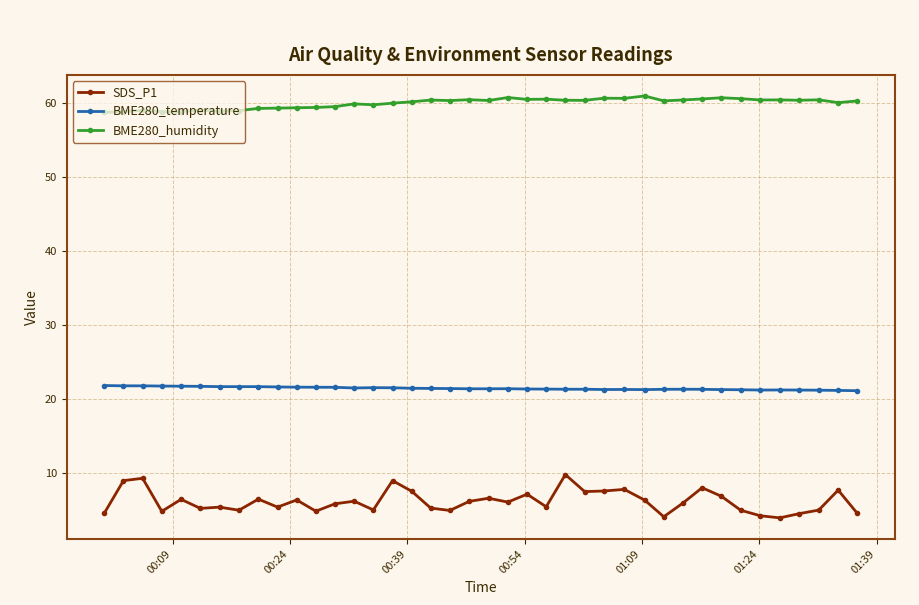

At how many categories does at least one series exceed 14?

40